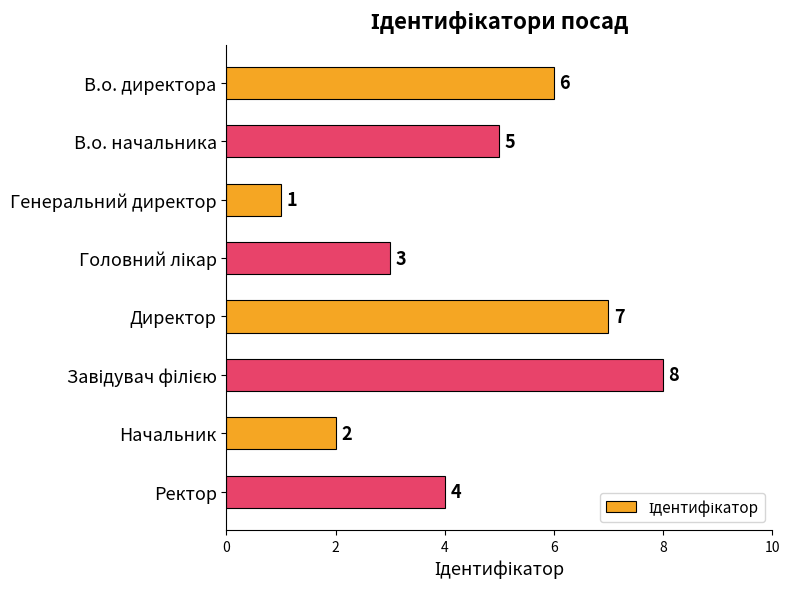

At which category does the chart reach its minimum across all series?

Генеральний директор